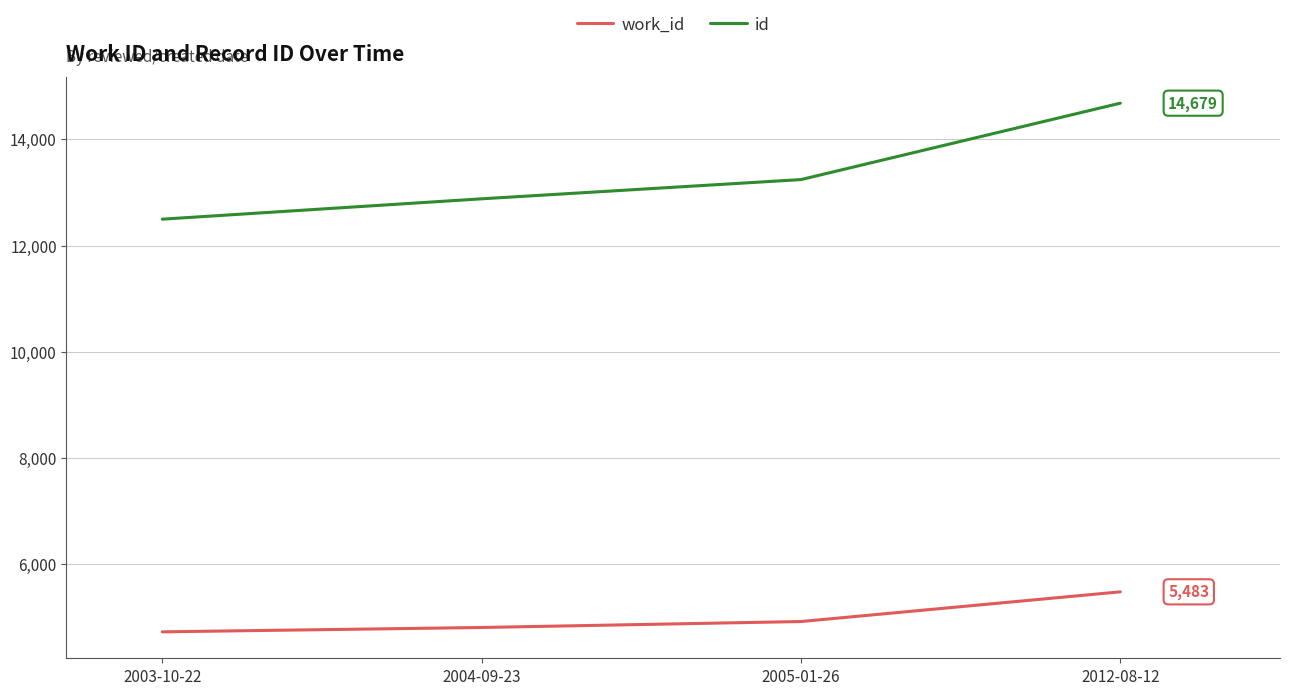

Count the number of data series in this chart.

2